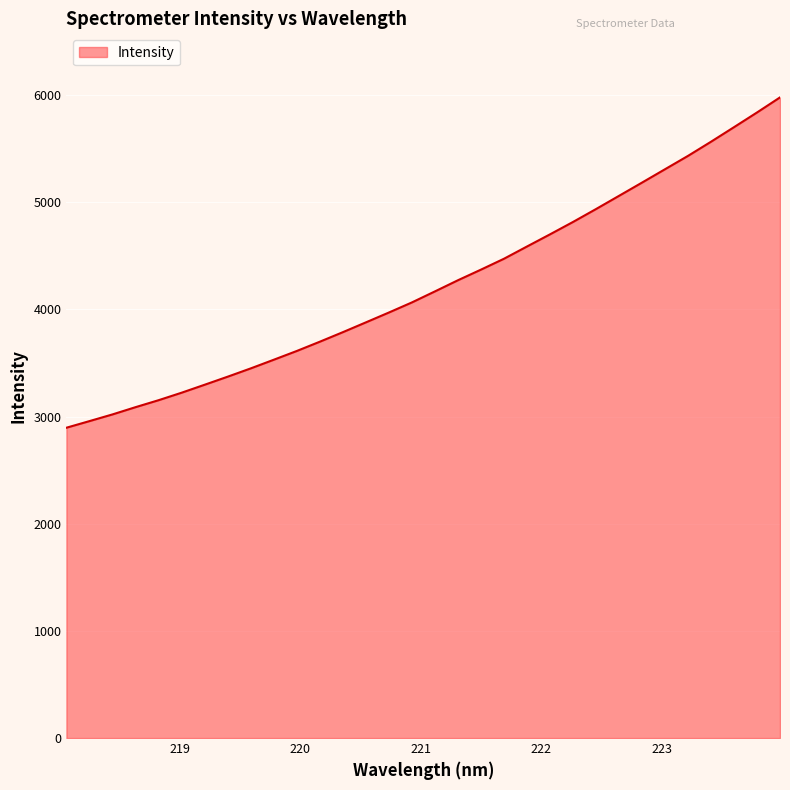

What is the greatest value displayed?

5978.4